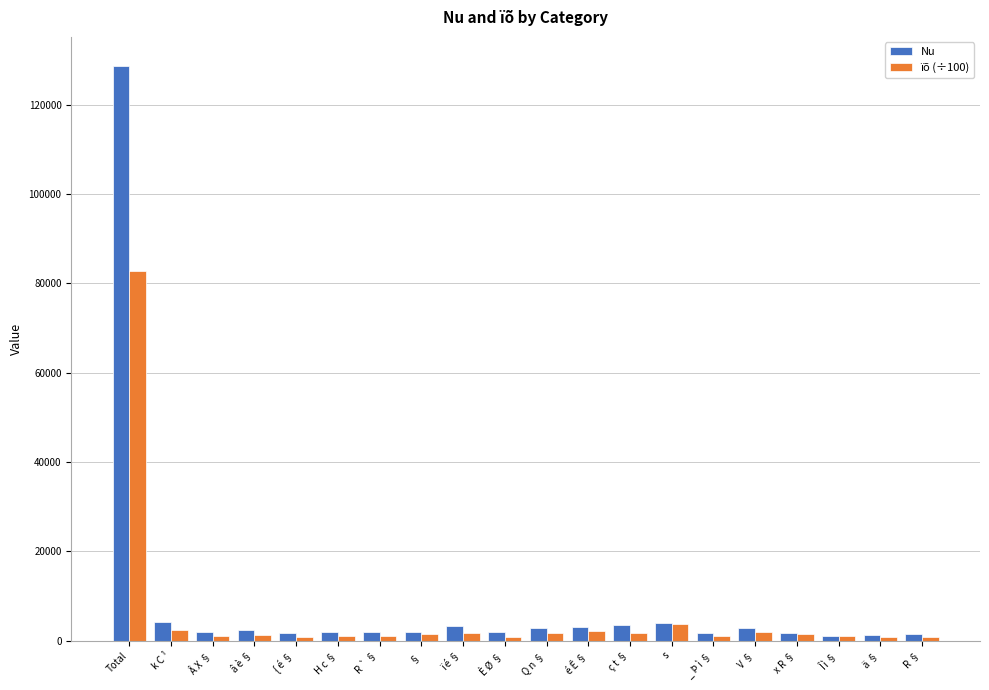

Which series has the largest total across all categories?

Nu